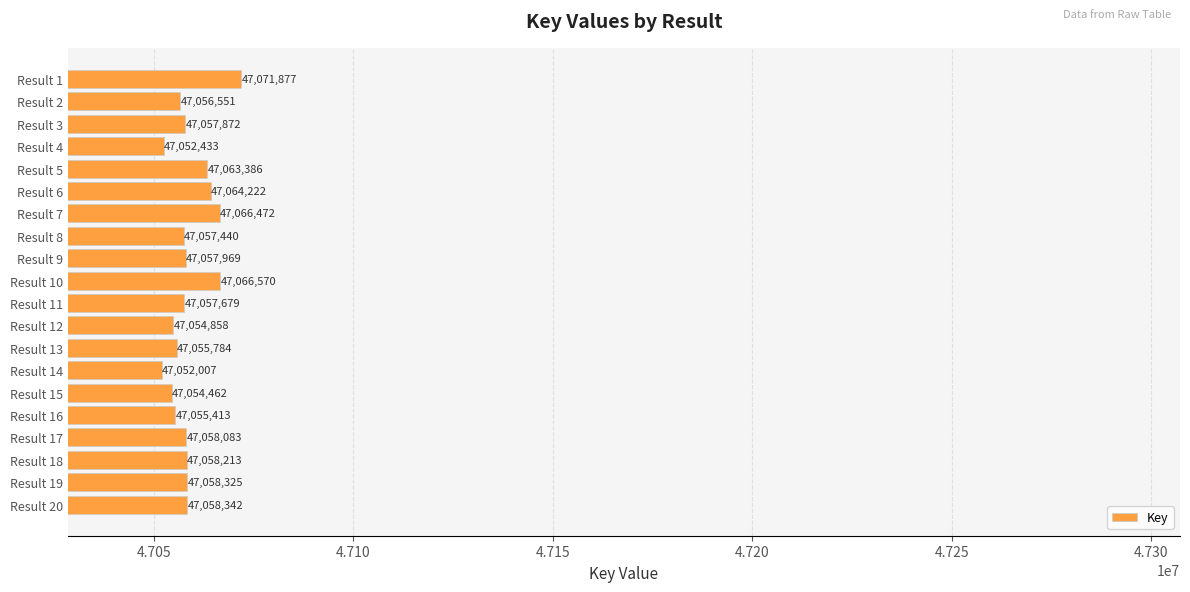

Where is the data nearest to the value 47061942?

Result 5